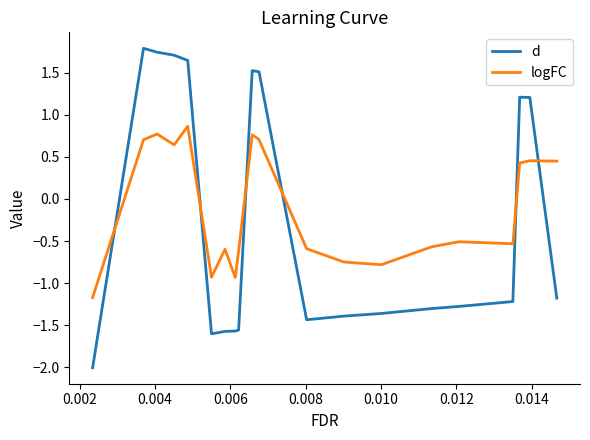

List the series in order of their peak value, highest first.

d, logFC